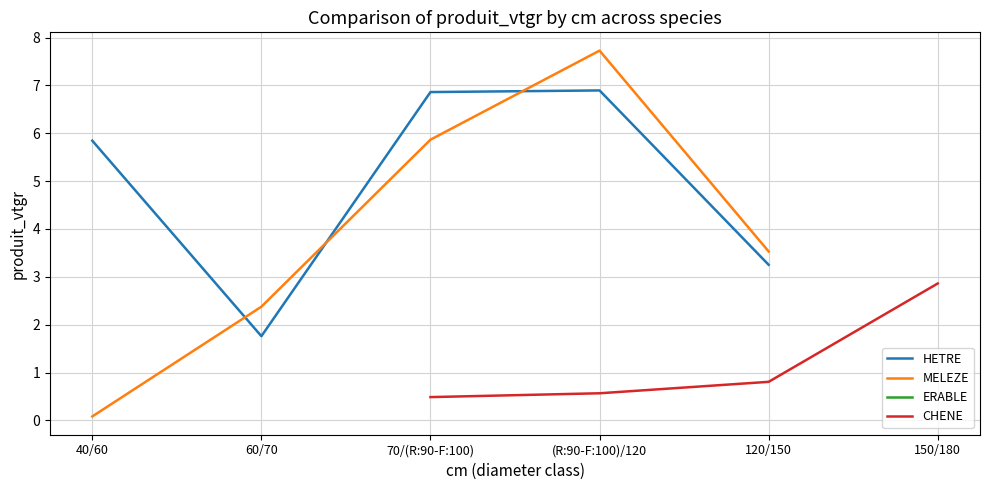

Which category has the lowest value across all series?

40/60